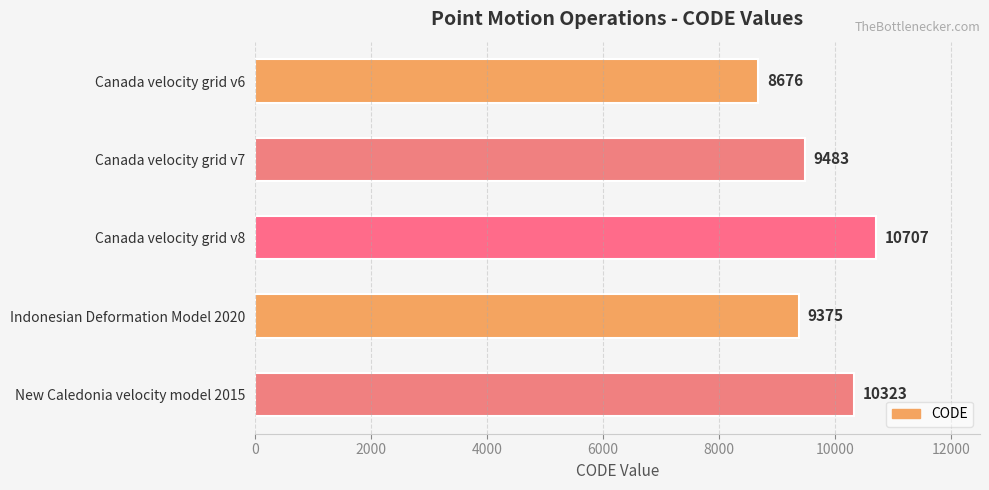

What is the difference between the second highest and second lowest values?

948